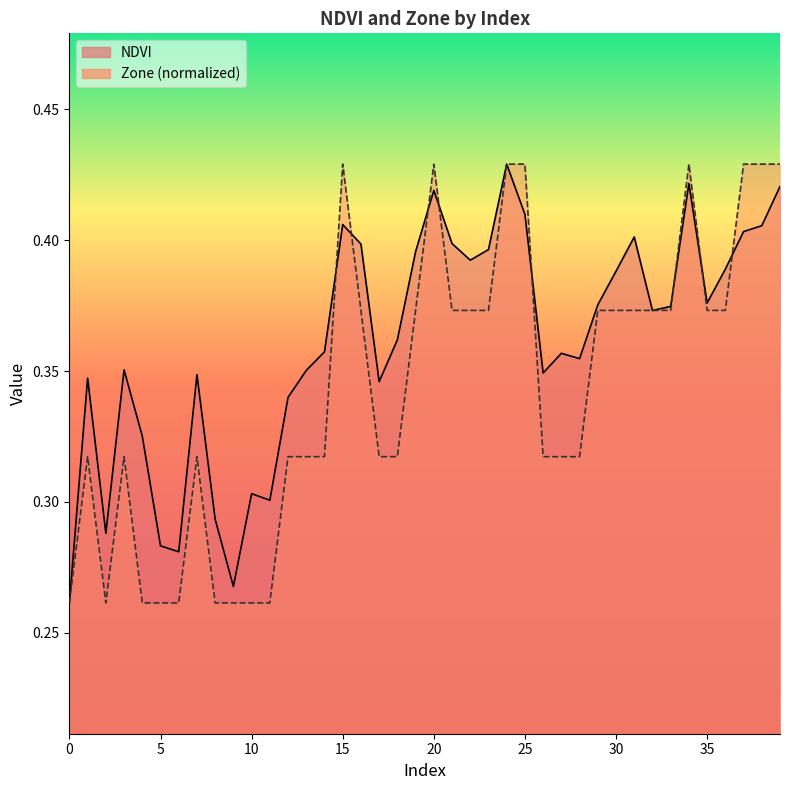

Which series has the widest spread of values?

NDVI